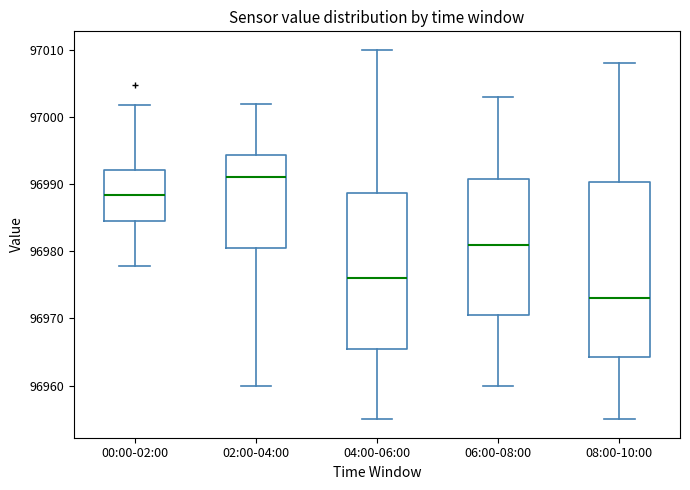

Reading left to right, transcribe this box plot: for each box, give where its median line is, the range the box spans, and where its two whiskers end, as read against the y-axis. The values are not printed on the chart, so give them approximately, as read against the axis.

00:00-02:00: median 96988, box 96985 to 96992, whiskers 96978 to 97002
02:00-04:00: median 96991, box 96981 to 96994, whiskers 96960 to 97002
04:00-06:00: median 96976, box 96966 to 96989, whiskers 96955 to 97010
06:00-08:00: median 96981, box 96971 to 96991, whiskers 96960 to 97003
08:00-10:00: median 96973, box 96964 to 96990, whiskers 96955 to 97008